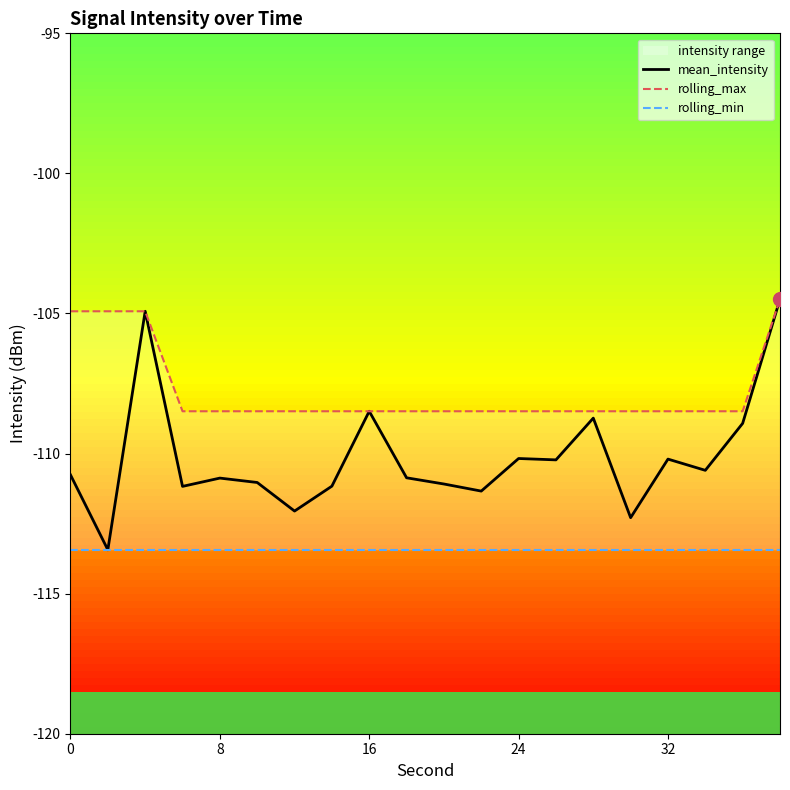

How many lines are shown in the chart?

3